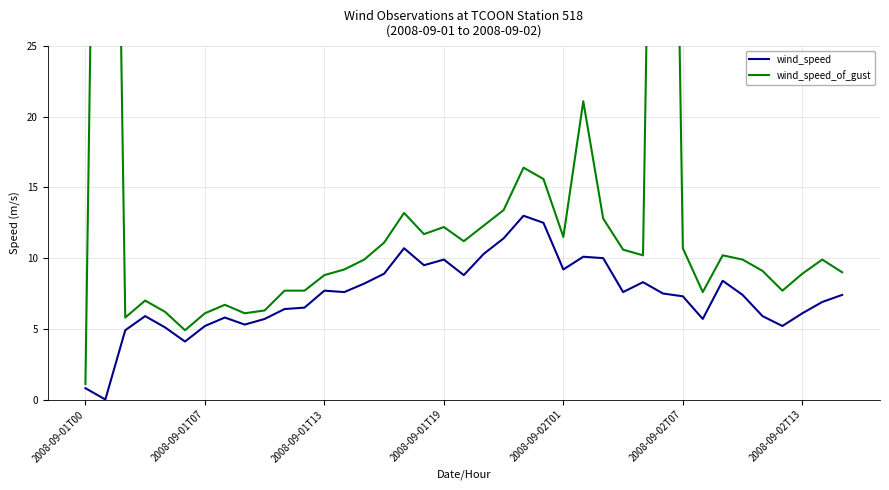

What is the difference between the wind_speed values at 26 and 32?

1.6